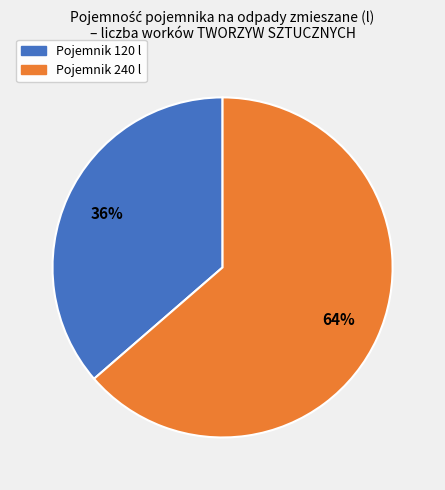

Does any single category account for the majority?

Yes